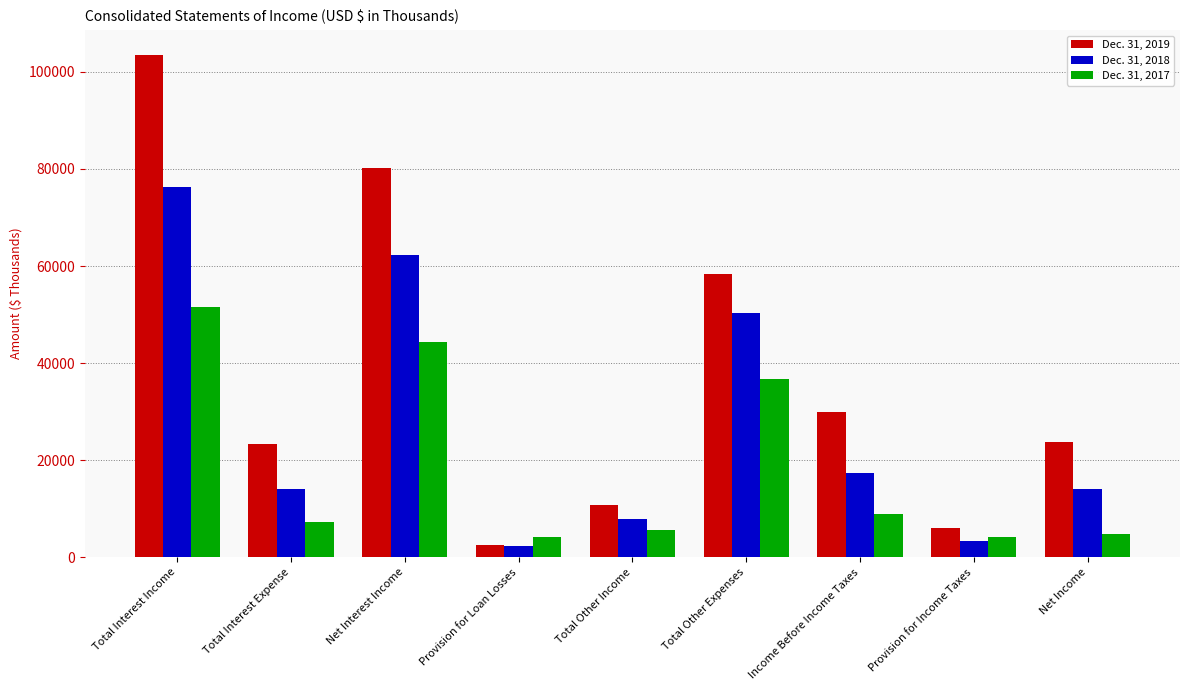

Which label corresponds to the largest value in the chart?

Total Interest Income